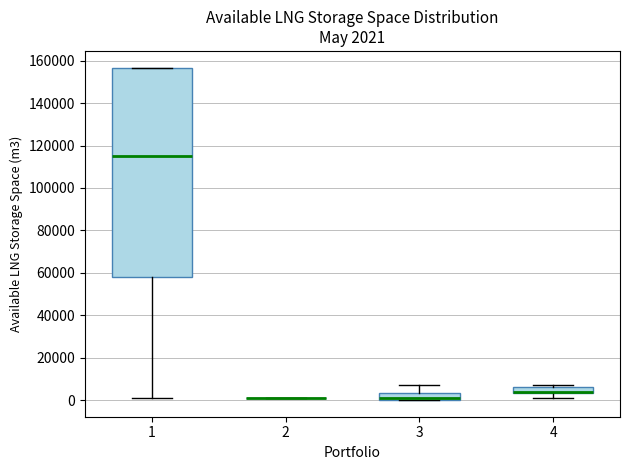

Comparing the boxes themselves (not the whiskers), which one is the tallest?

1